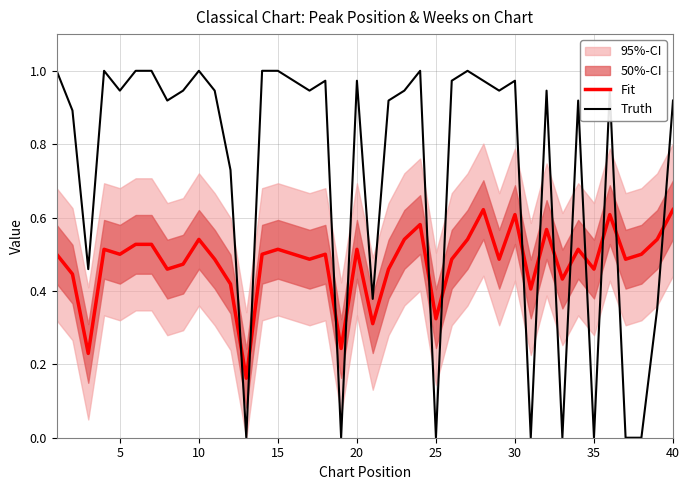

Which series has the widest spread of values?

Truth